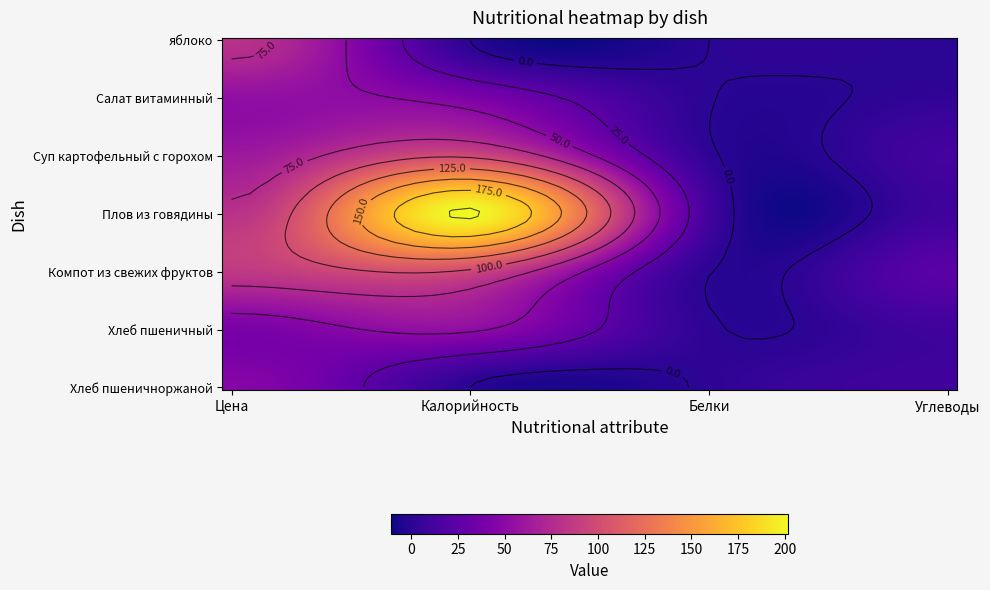

Reading right to left, extract all data points from this chart.

яблоко: 3=0.0	2=0.0	1=0.0	0=80.0
Салат витаминный: 3=3.0	2=0.5	1=42.0	0=54.0
Суп картофельный с горохом: 3=12.0	2=2.0	1=97.0	0=61.0
Плов из говядины: 3=9.6	2=11.5	1=202.0	0=80.0
Компот из свежих фруктов: 3=23.1	2=0.5	1=96.0	0=85.0
Хлеб пшеничный: 3=9.9	2=1.5	1=52.2	0=40.0
Хлеб пшеничноржаной: 3=9.9	2=1.5	1=0.0	0=47.0